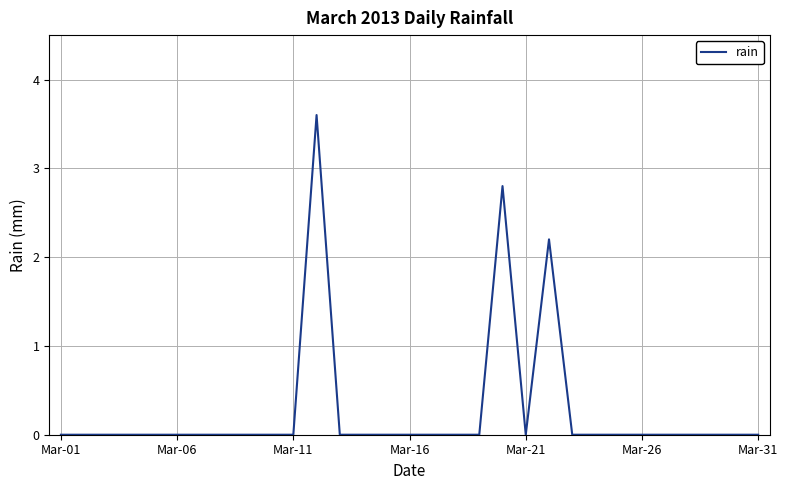

How many values are between 0 and 1?

28